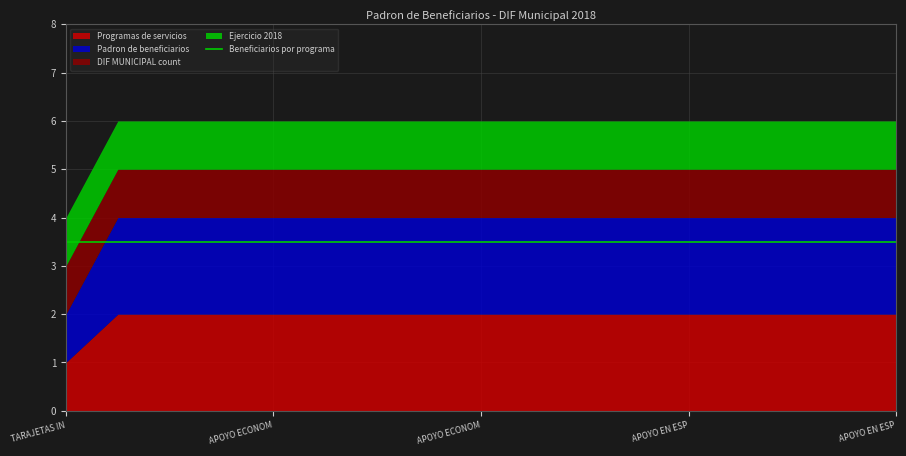

True or false: Programas de servicios and Padron de beneficiarios intersect in this chart.

False